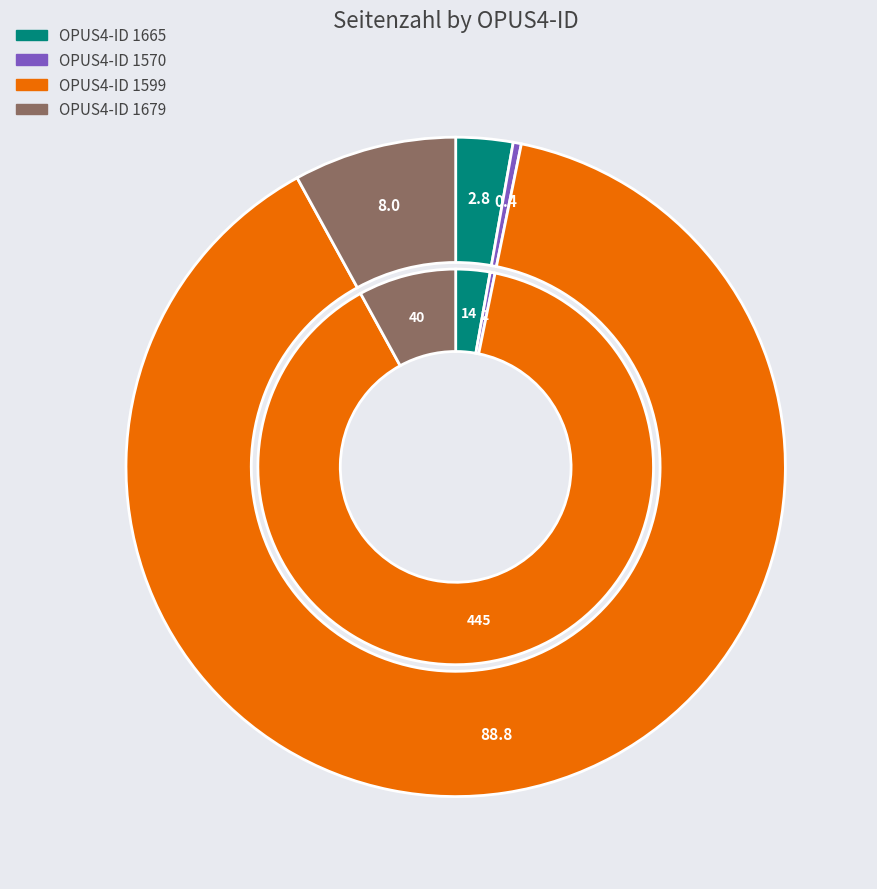

What is the majority slice?

1599